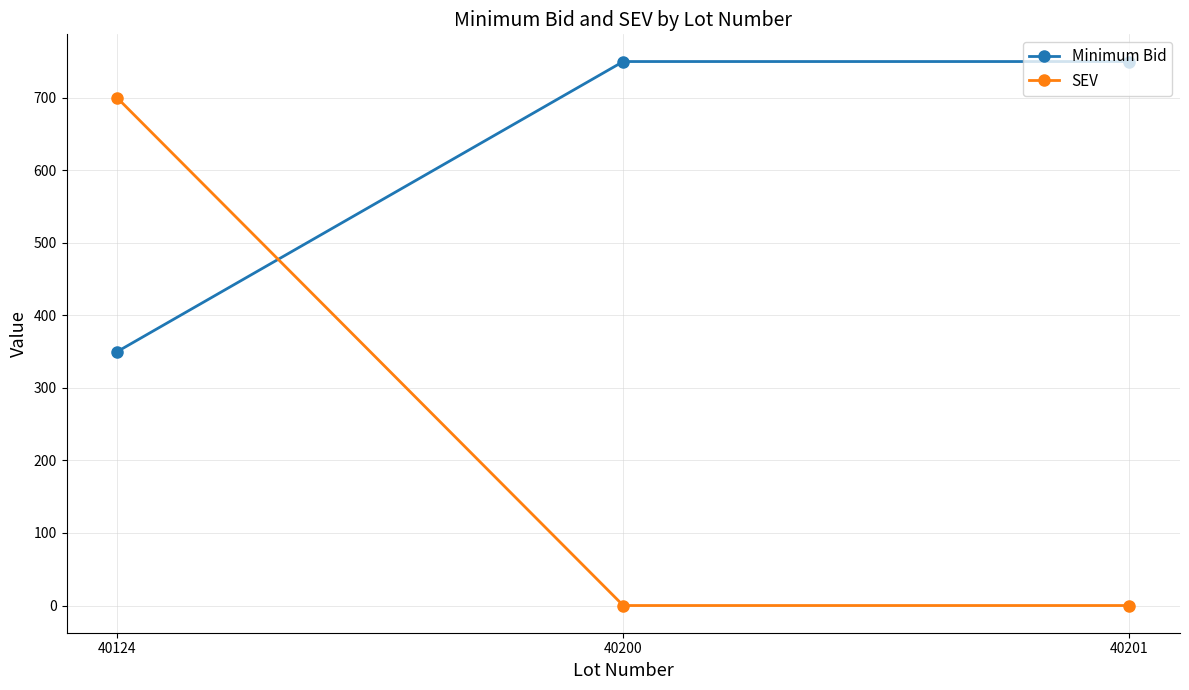

The Minimum Bid series shows 1280 at 40200. True or false?

False